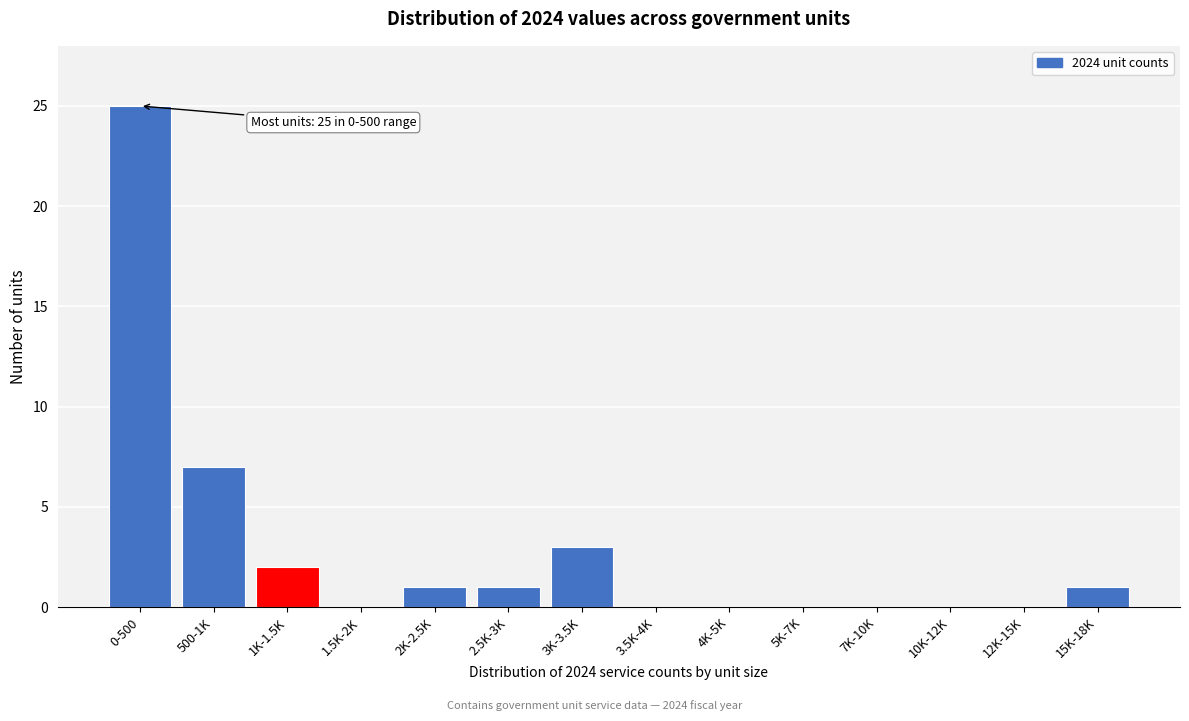

Reading left to right, extract all data points from this chart.

0-500=25	500-1K=7	1K-1.5K=2	1.5K-2K=0	2K-2.5K=1	2.5K-3K=1	3K-3.5K=3	3.5K-4K=0	4K-5K=0	5K-7K=0	7K-10K=0	10K-12K=0	12K-15K=0	15K-18K=1